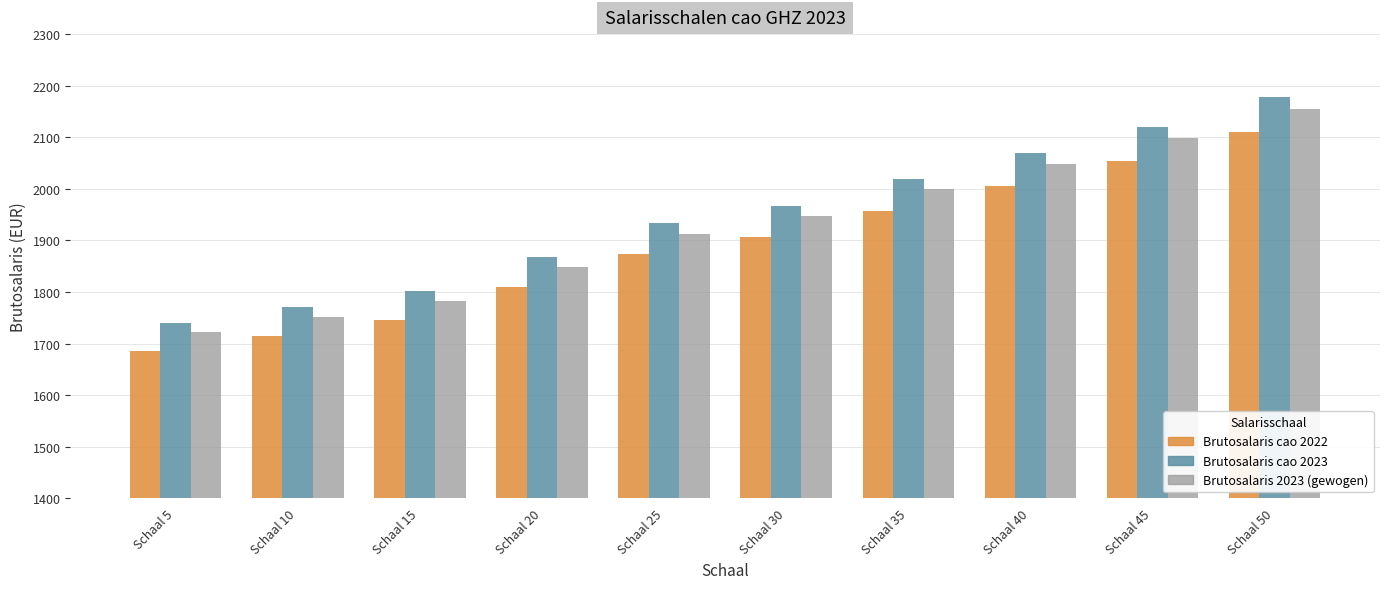

True or false: Brutosalaris cao 2023 has a value of 2020.0 at Schaal 35.

True